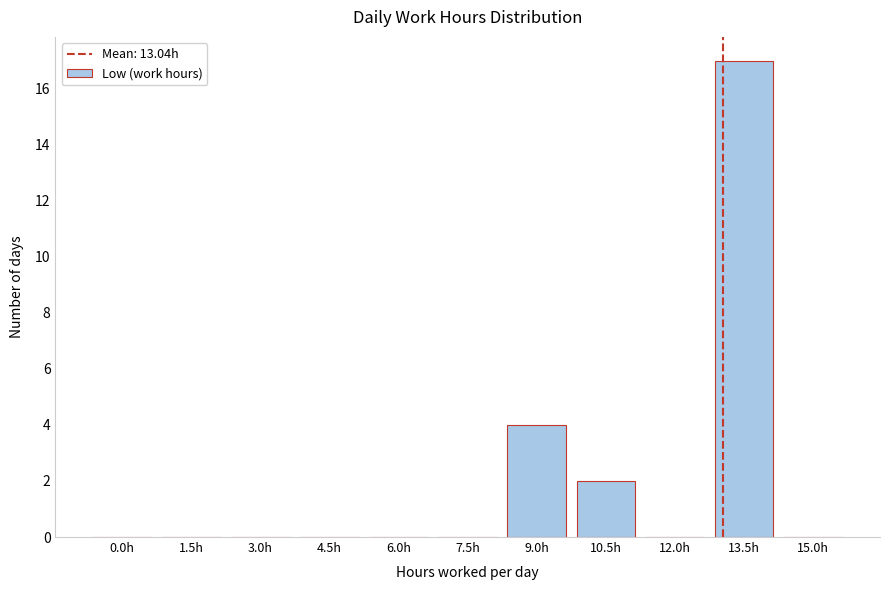

Reading left to right, extract all data points from this chart.

0.0h=0	1.5h=0	3.0h=0	4.5h=0	6.0h=0	7.5h=0	9.0h=4	10.5h=2	12.0h=0	13.5h=17	15.0h=0